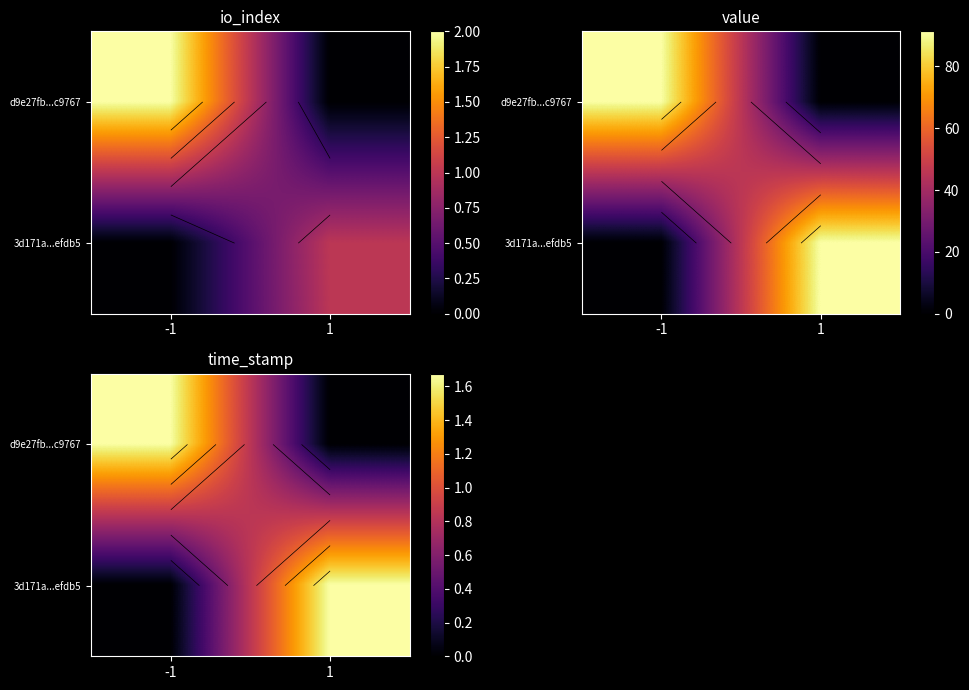

True or false: d9e27fb...c9767 has a value of -813042141 at 1.

False